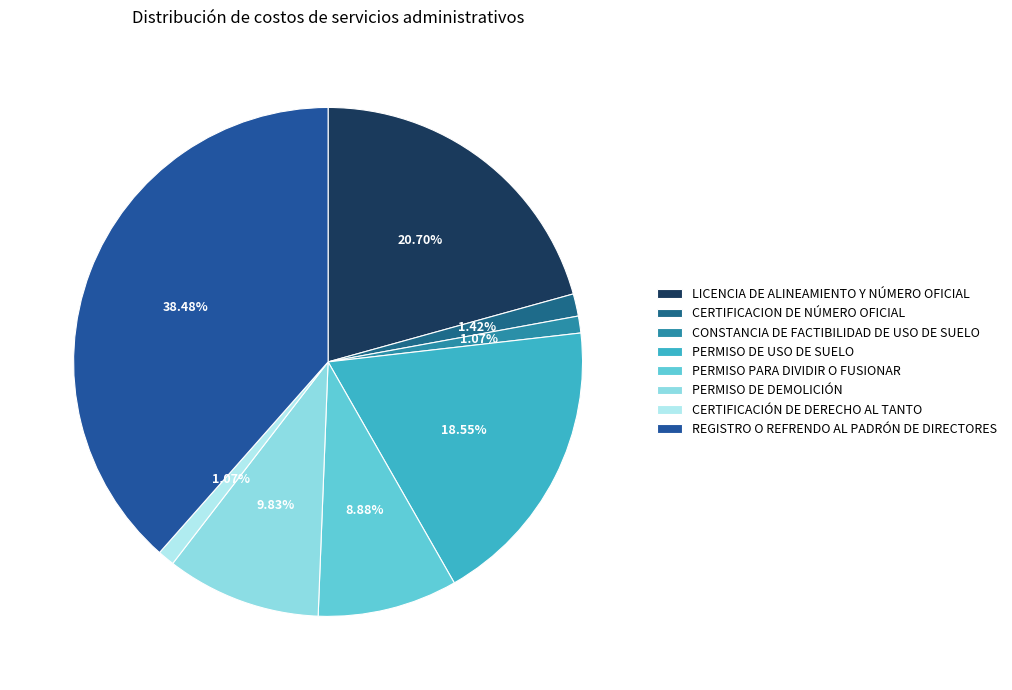

True or false: REGISTRO O REFRENDO AL PADRÓN DE DIRECTORES accounts for 27% of the total.

False